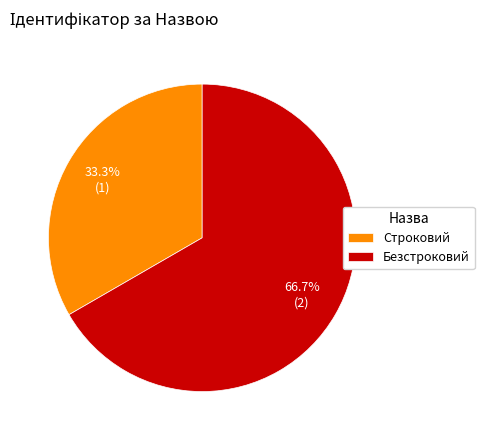

Rank the categories by value from lowest to highest.

Строковий, Безстроковий